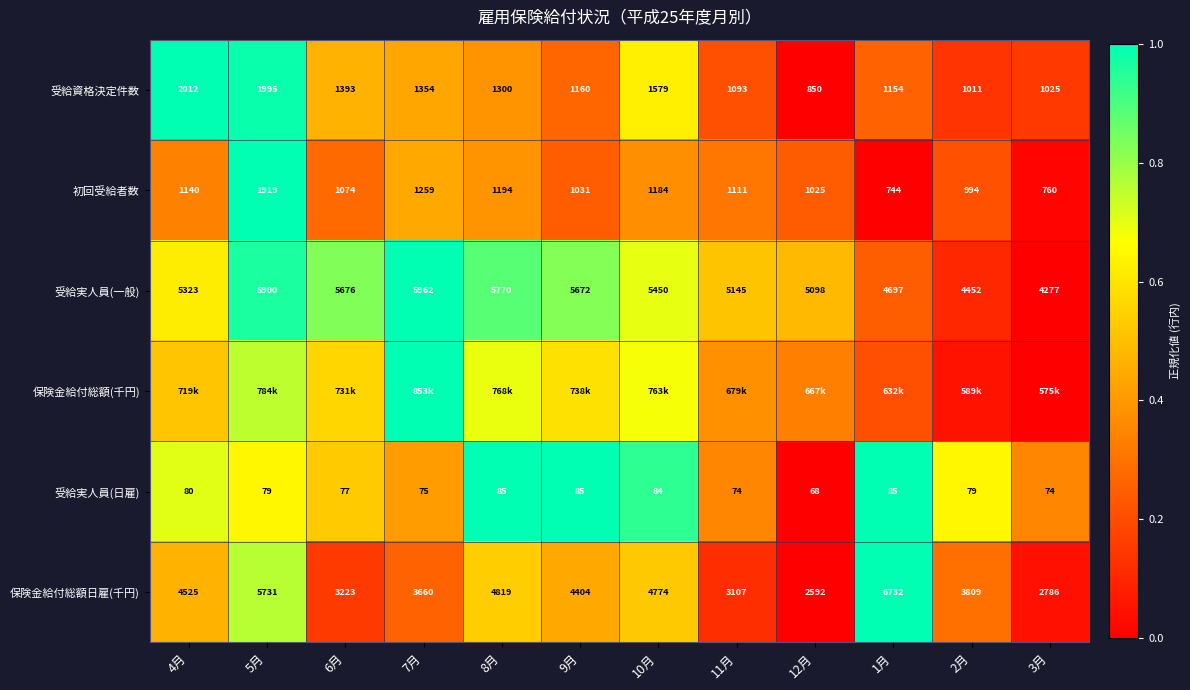

Is the value of 受給資格決定件数 at 6月 greater than the value of 受給実人員(一般) at 10月?

No